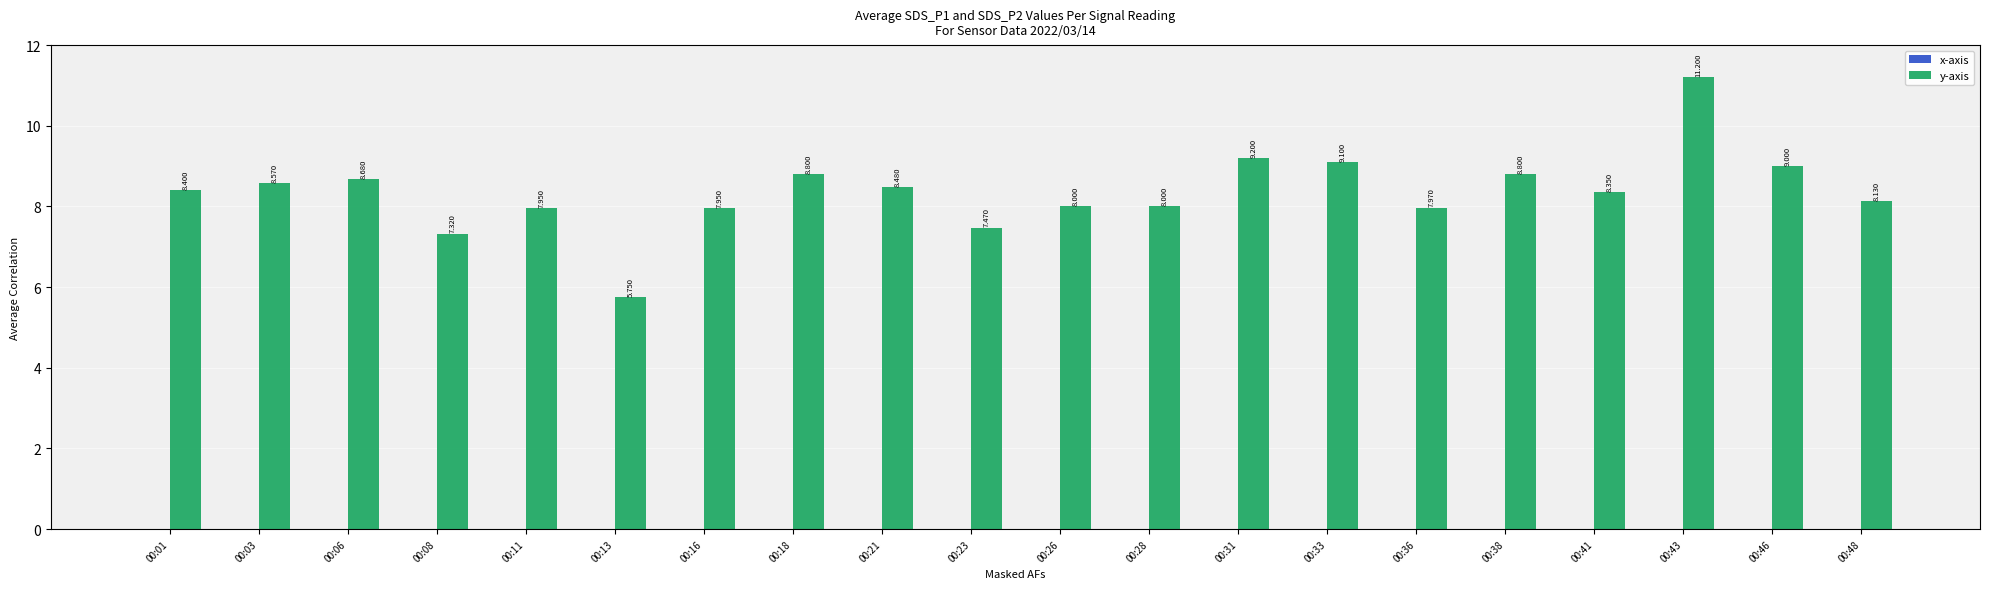

What is the difference between the second highest and minimum values in the x-axis series?

4.0